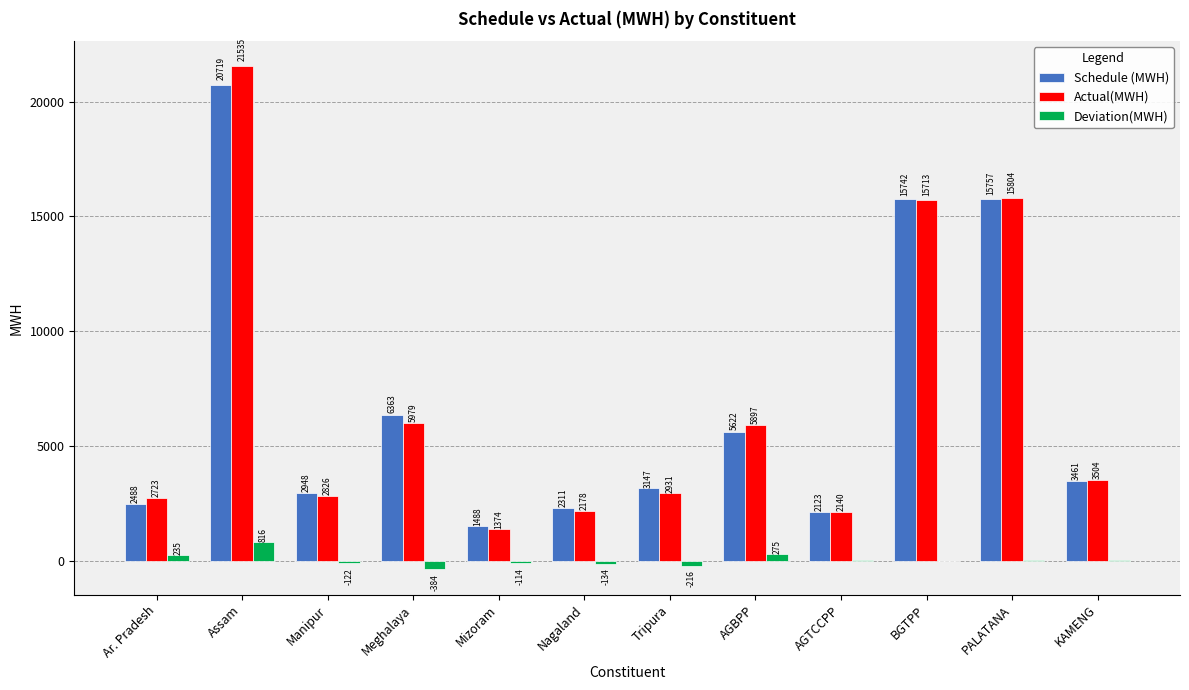

Where is Schedule (MWH) nearest to the value 11103?

BGTPP